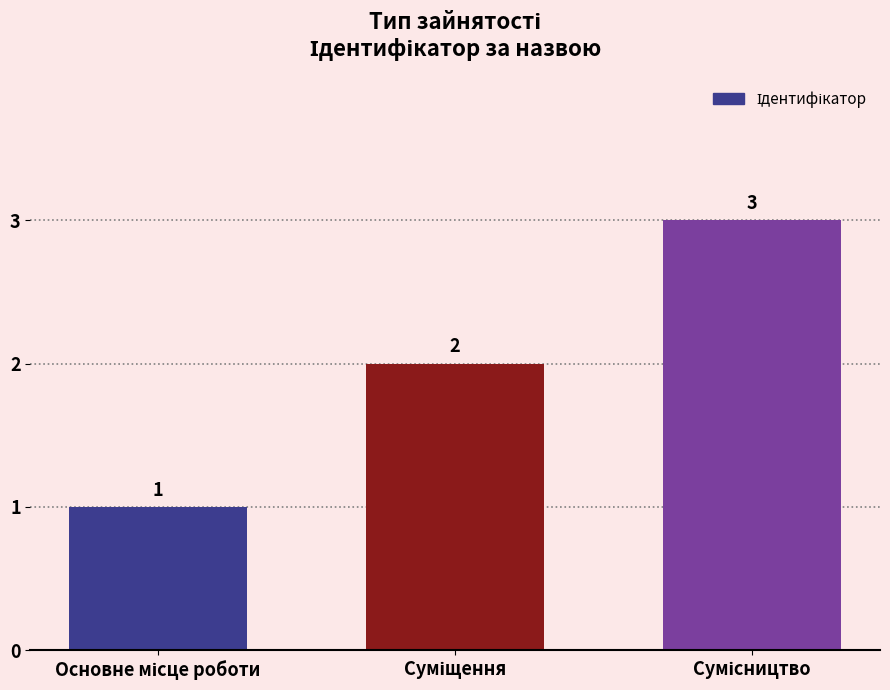

Count the values in the range 1 to 3.

3